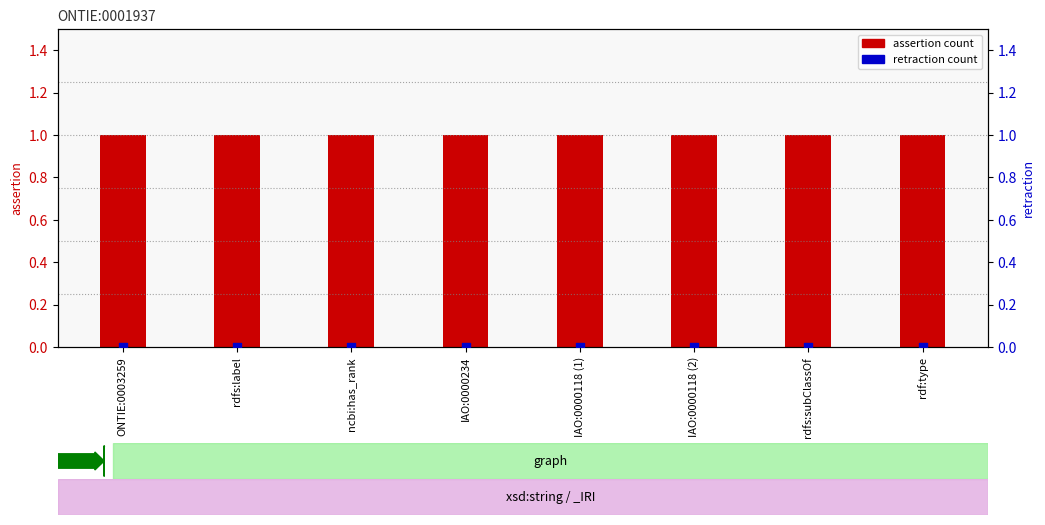

Which series has the largest total across all categories?

assertion